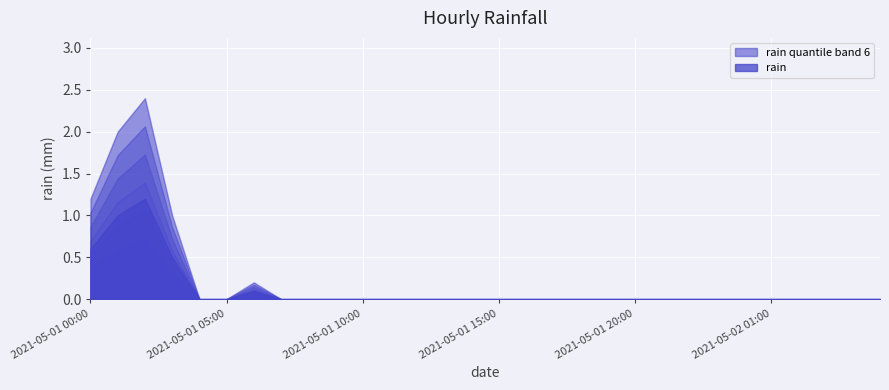

List the labels in order of value, largest first.

2021-05-01 02:00, 2021-05-01 01:00, 2021-05-01 00:00, 2021-05-01 03:00, 2021-05-01 06:00, 2021-05-01 04:00, 2021-05-01 05:00, 2021-05-01 07:00, 2021-05-01 08:00, 2021-05-01 09:00, 2021-05-01 10:00, 2021-05-01 11:00, 2021-05-01 12:00, 2021-05-01 13:00, 2021-05-01 14:00, 2021-05-01 15:00, 2021-05-01 16:00, 2021-05-01 17:00, 2021-05-01 18:00, 2021-05-01 19:00, 2021-05-01 20:00, 2021-05-01 21:00, 2021-05-01 22:00, 2021-05-01 23:00, 2021-05-02 00:00, 2021-05-02 01:00, 2021-05-02 02:00, 2021-05-02 03:00, 2021-05-02 04:00, 2021-05-02 05:00